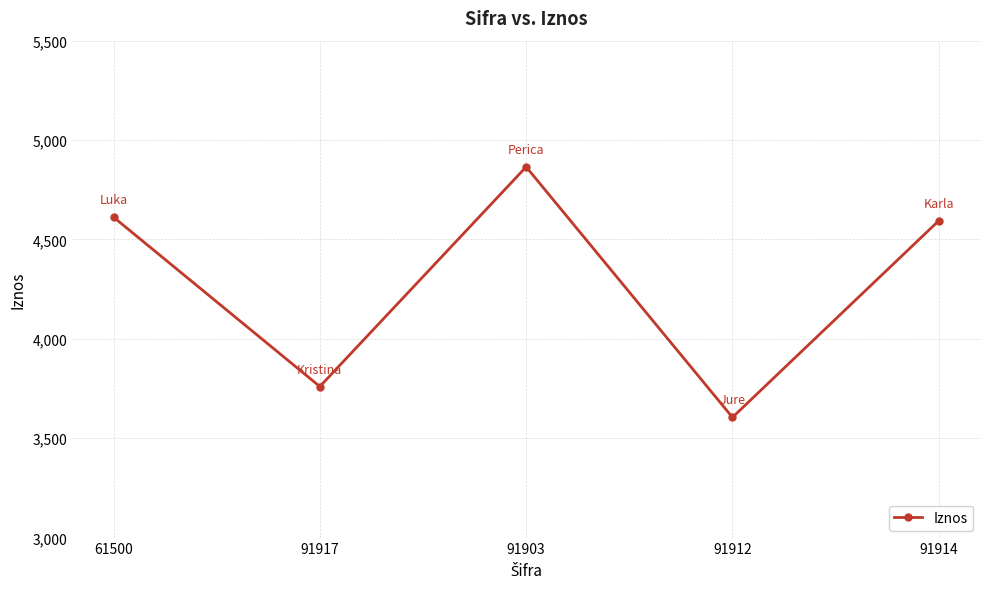

What is the label of the 2nd point from the right?

91912